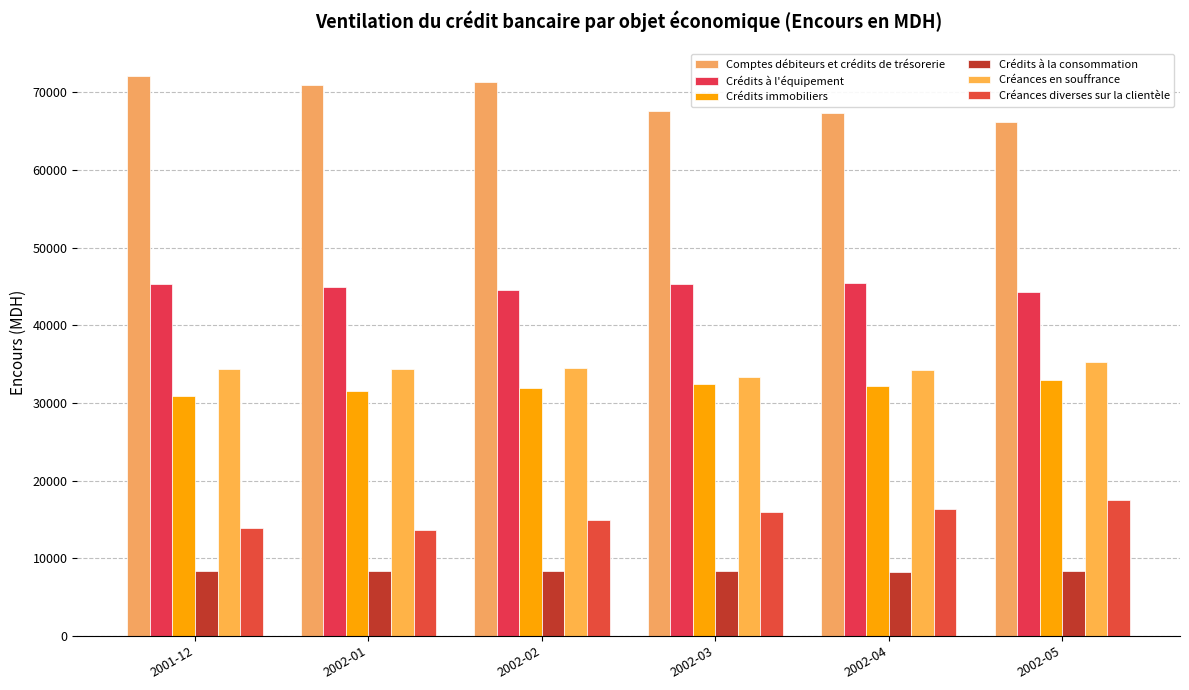

At which category is the sum across all series the highest?

2002-02